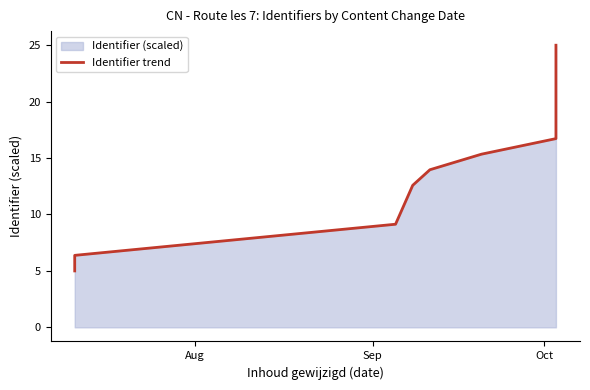

What is the difference between the maximum and minimum values?

20.0